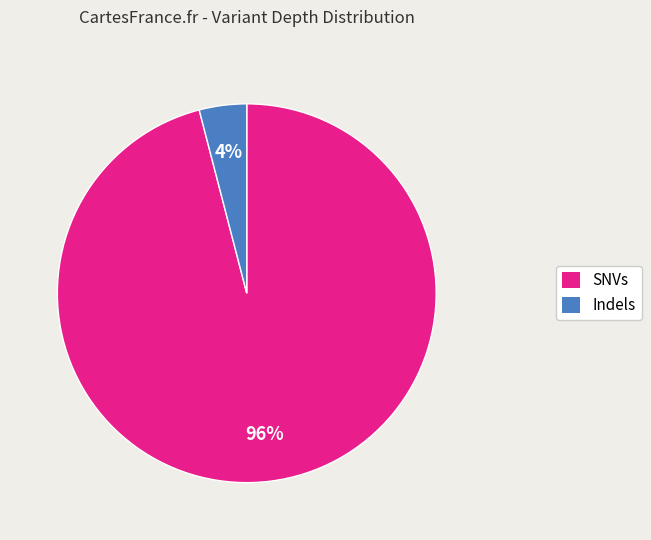

How many segments does this pie chart have?

2